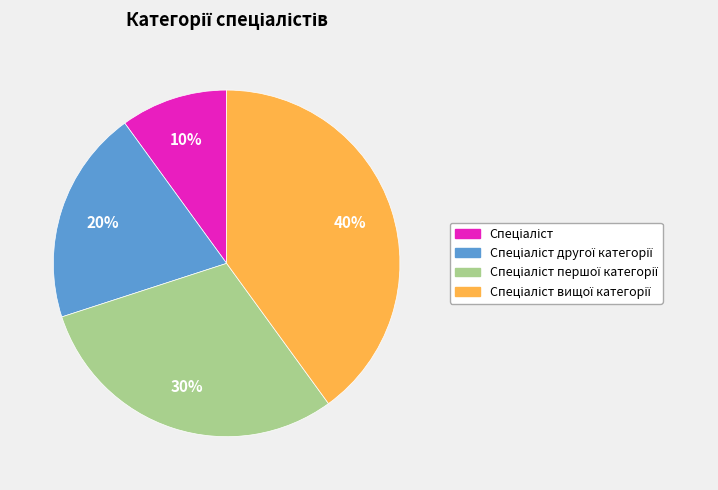

Is there a majority slice in this chart?

No